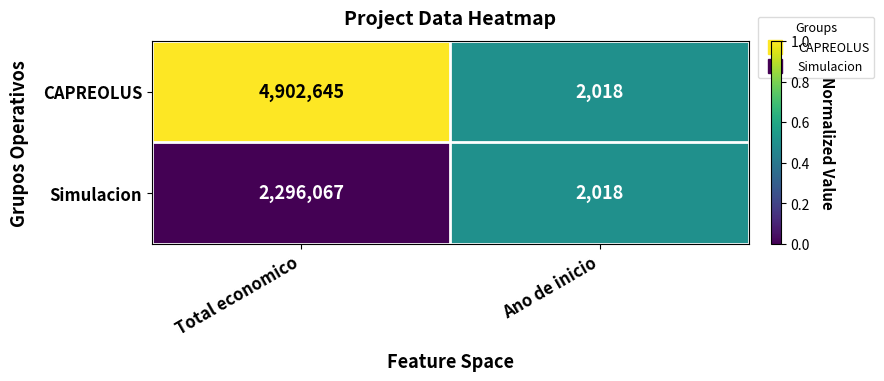

Which series has the largest range (max minus min)?

CAPREOLUS